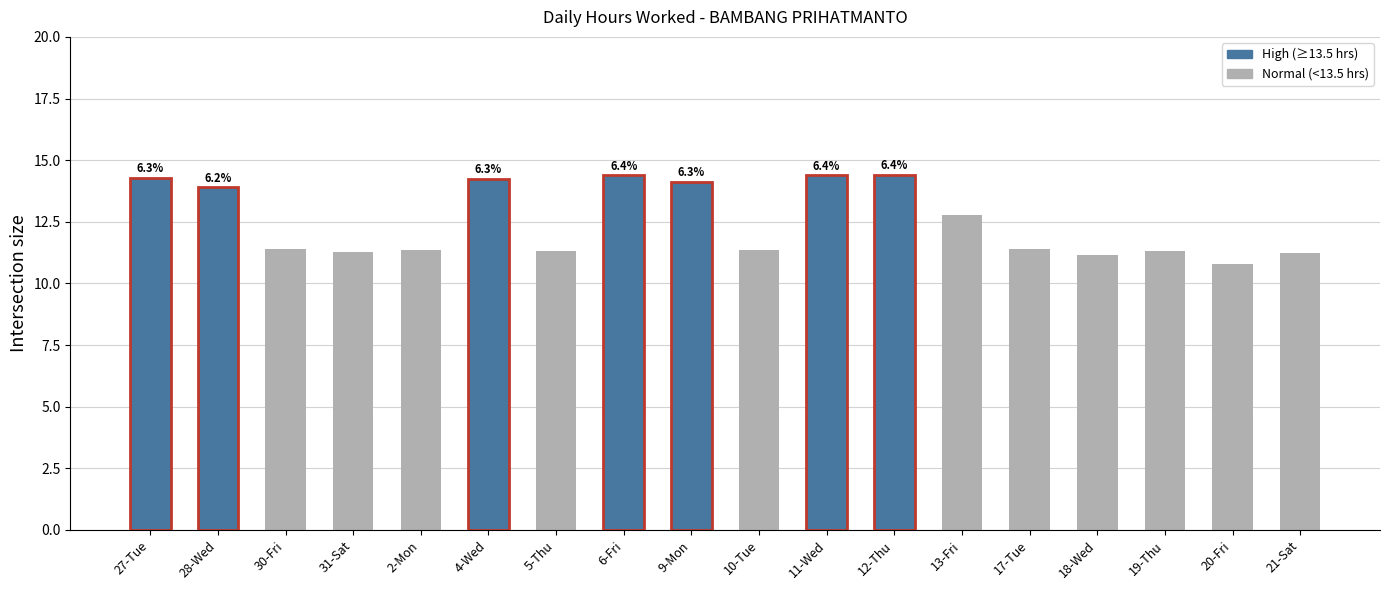

Does the chart contain any negative values?

No